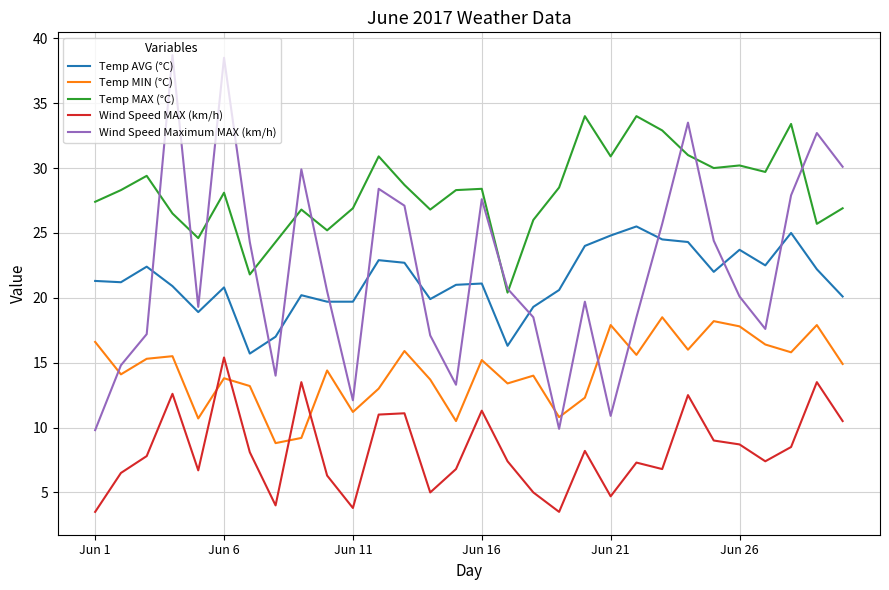

At how many categories does at least one series exceed 12?

30